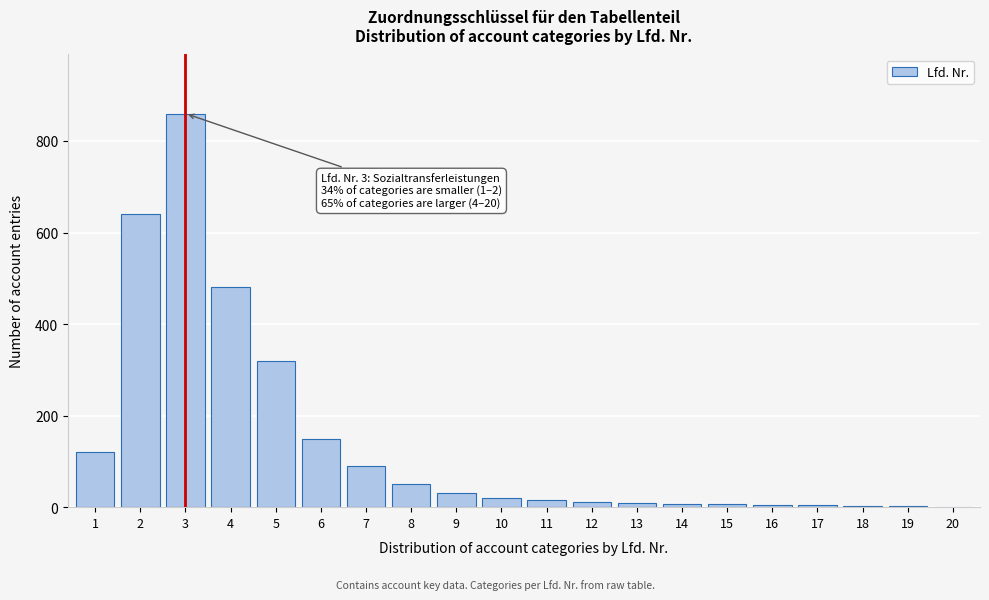

Is it true that the value at 7 is 140?

False